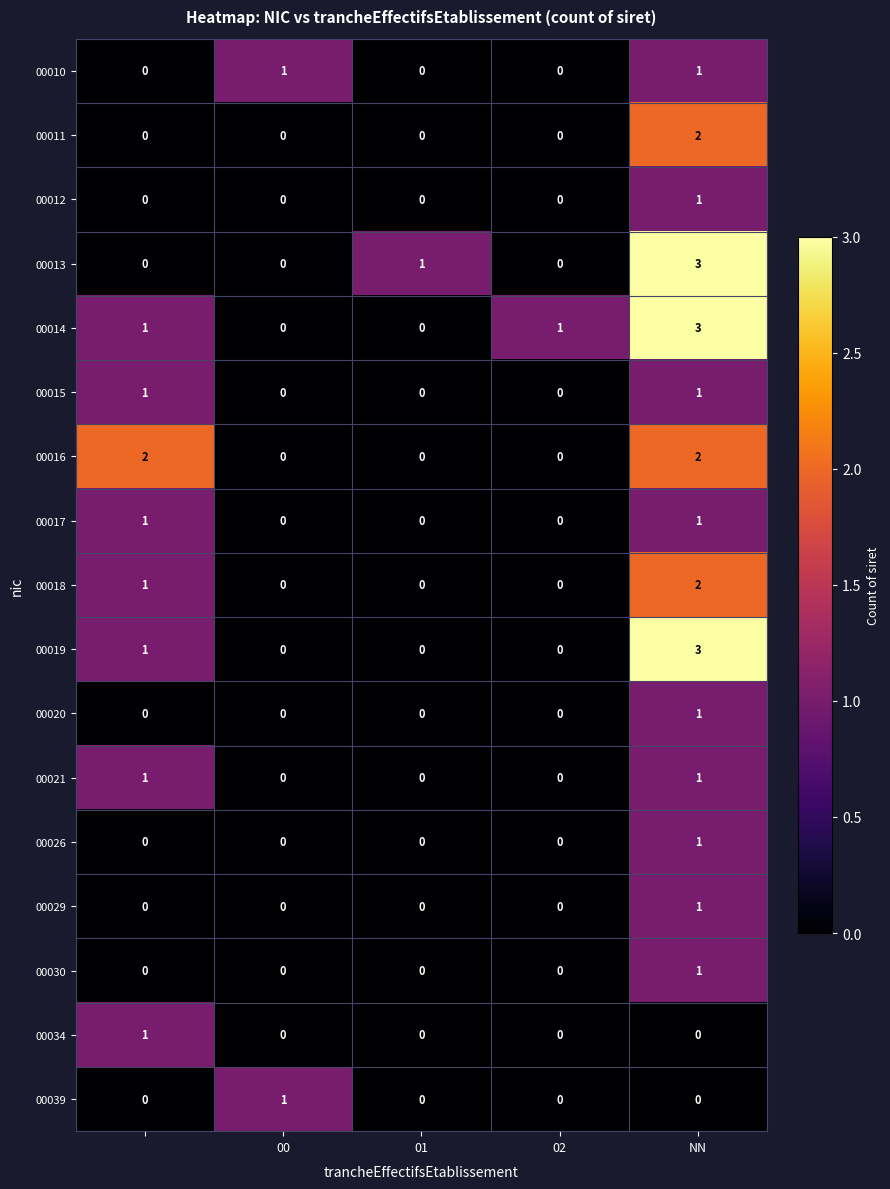

Which series has the largest total across all categories?

00014